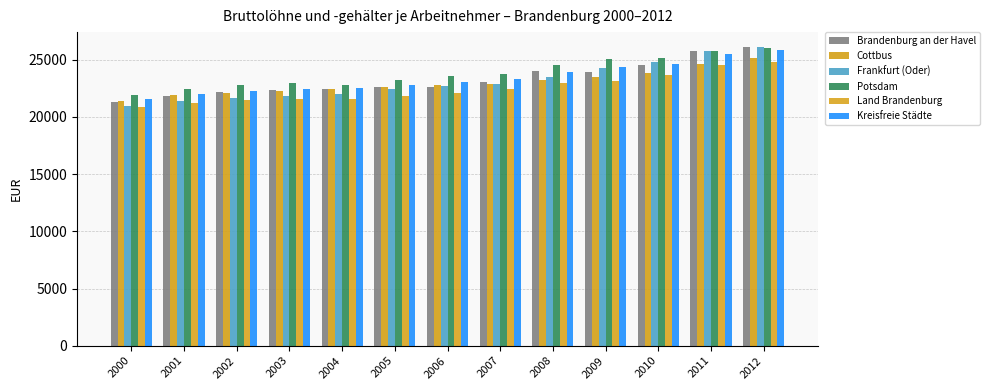

What is the difference between the maximum and minimum values in the Potsdam series?

4045